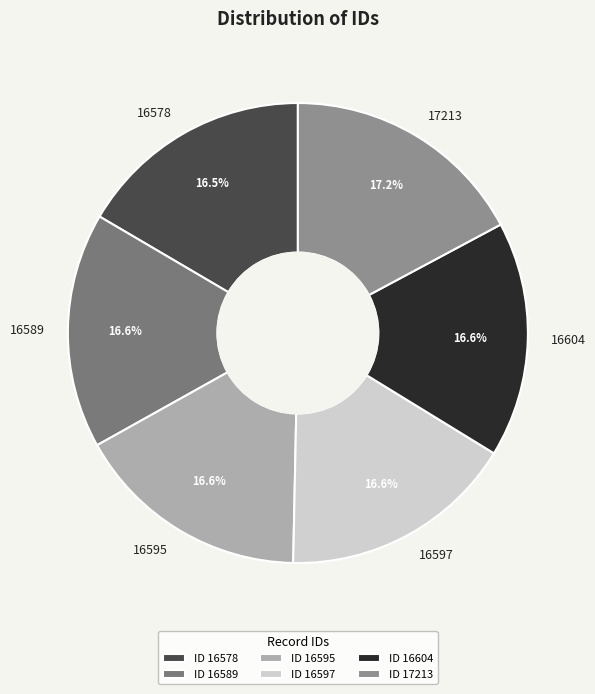

Is it true that 16604 is 9% of the pie?

False